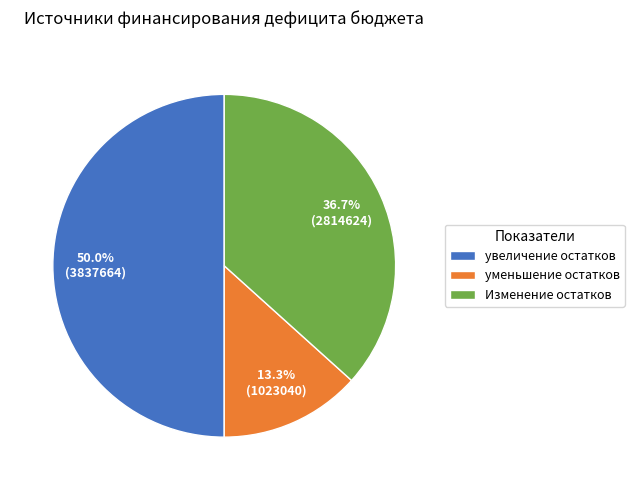

To the nearest percent, what is the average slice percentage?

33%